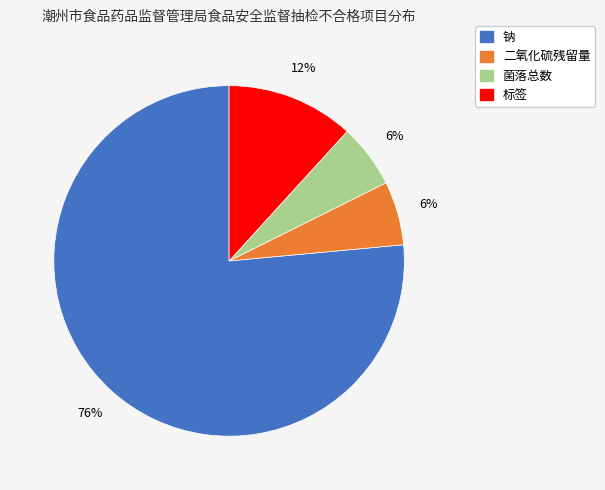

Is it true that 二氧化硫残留量 is 6% of the pie?

True